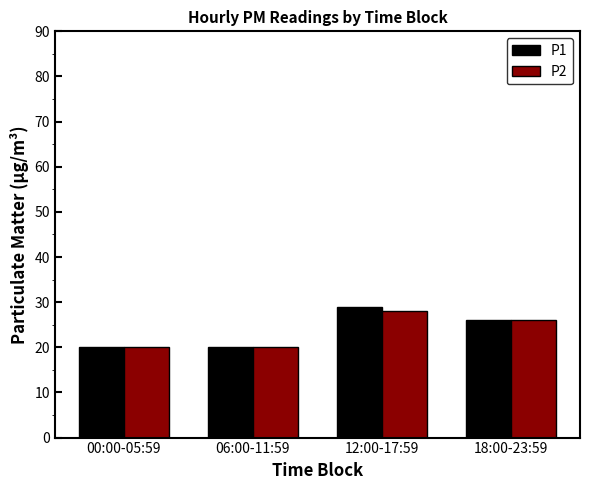

True or false: P2 has a value of 26 at 18:00-23:59.

True